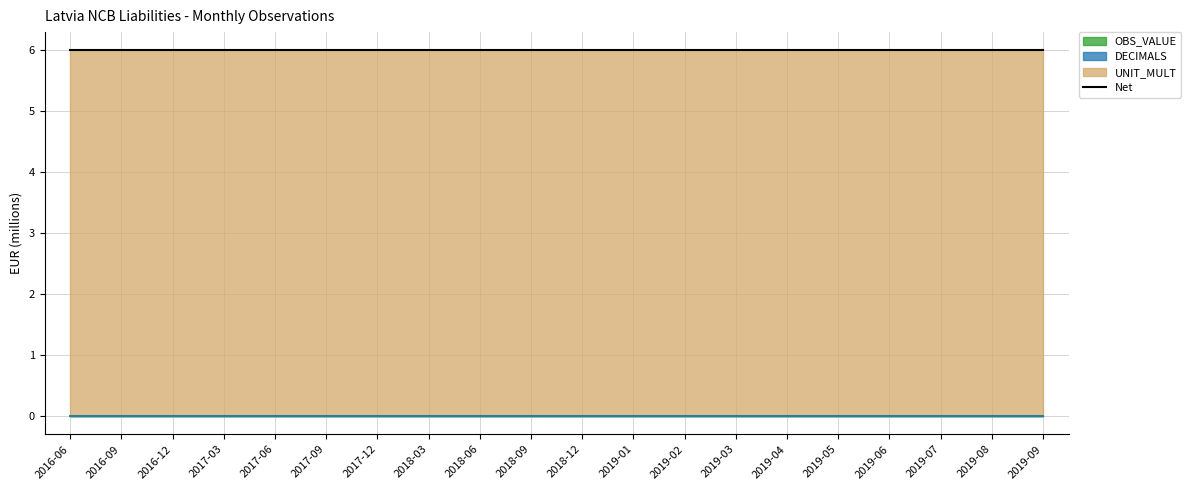

Which series has the largest total across all categories?

UNIT_MULT